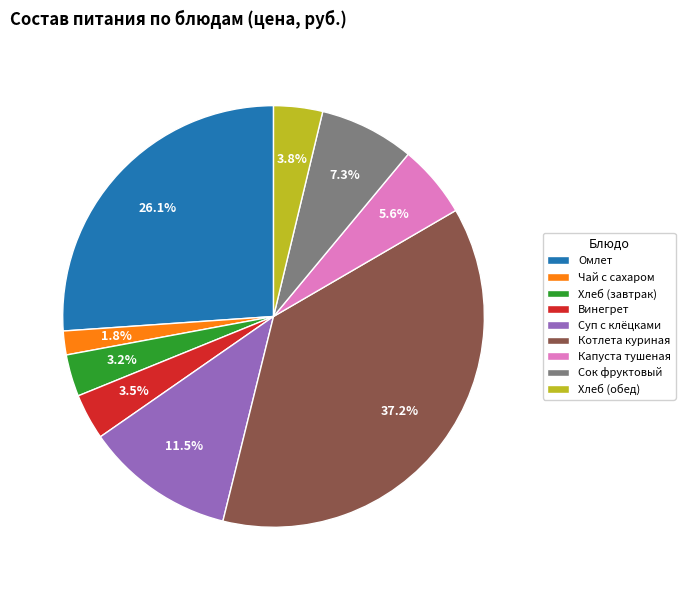

Approximately how many times larger is the value at Сок фруктовый compared to Винегрет?

2.1